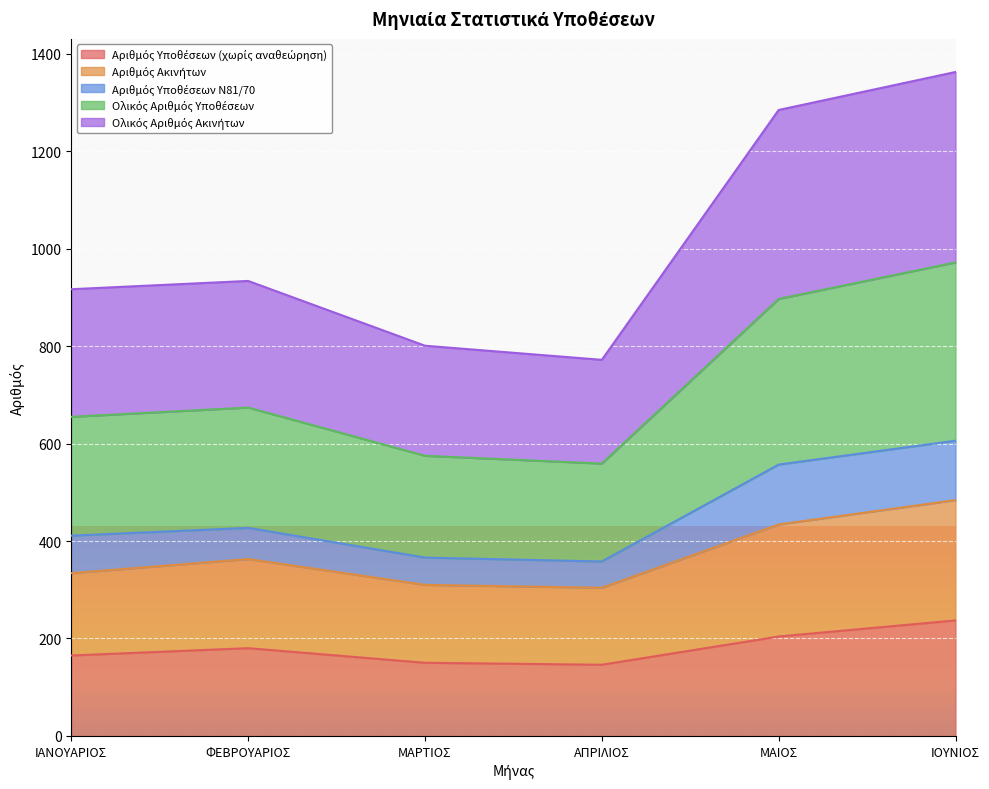

What is the total value across all series at ΜΑΙΟΣ?

1285